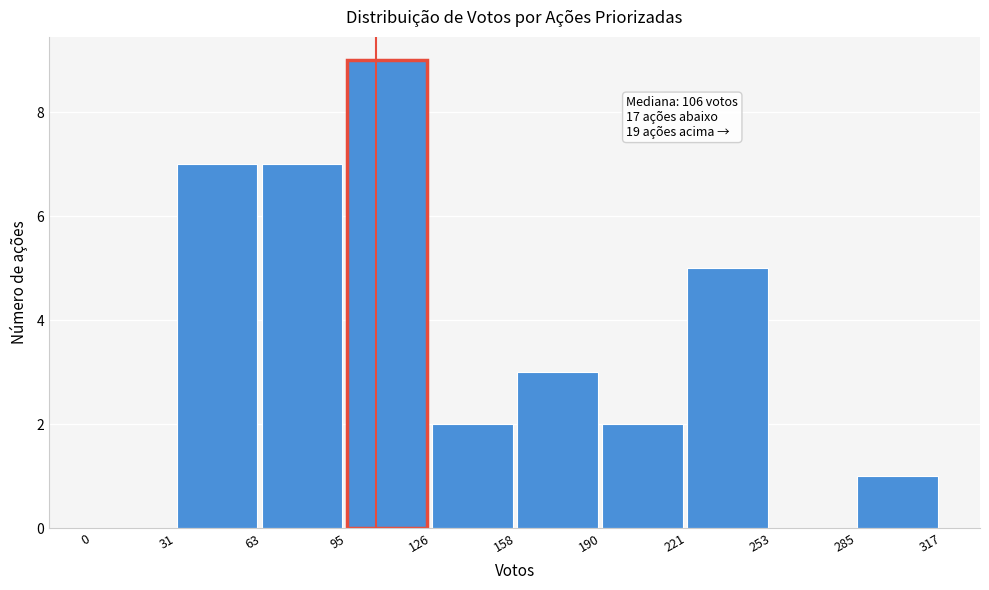

Which range on the x-axis has the tallest bar?

95 to 126